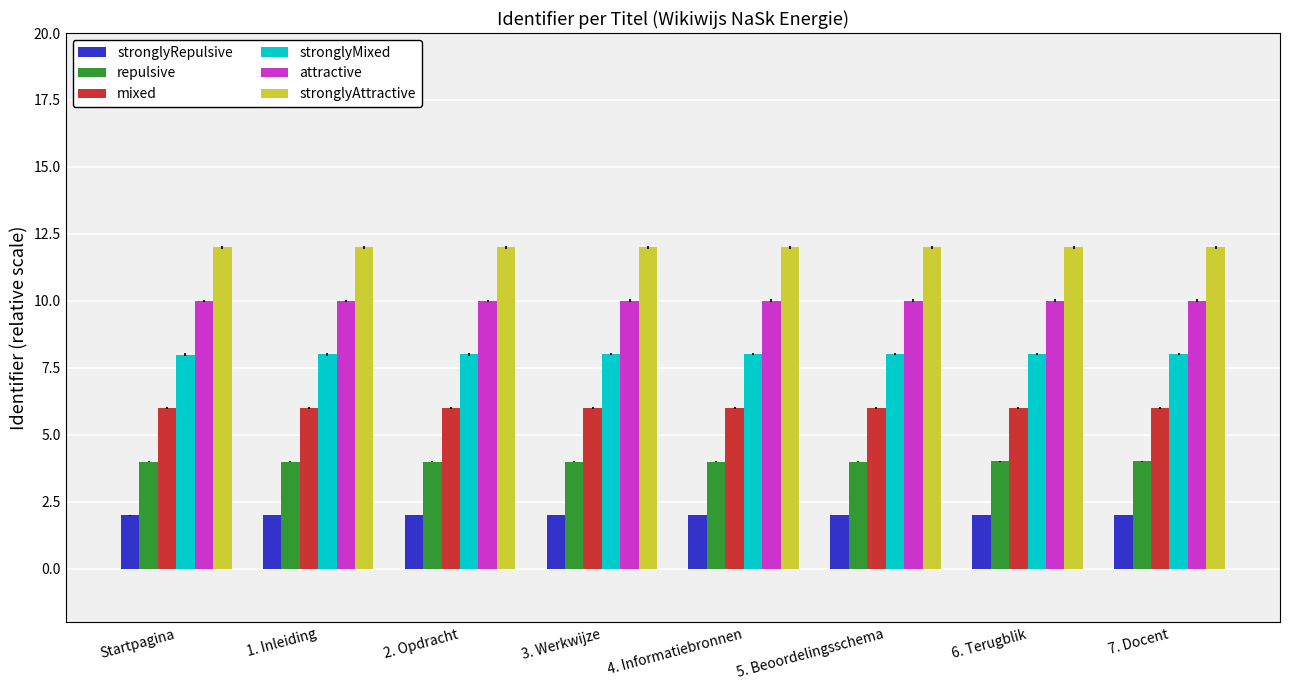

What are all the series names shown in the legend?

stronglyRepulsive, repulsive, mixed, stronglyMixed, attractive, stronglyAttractive